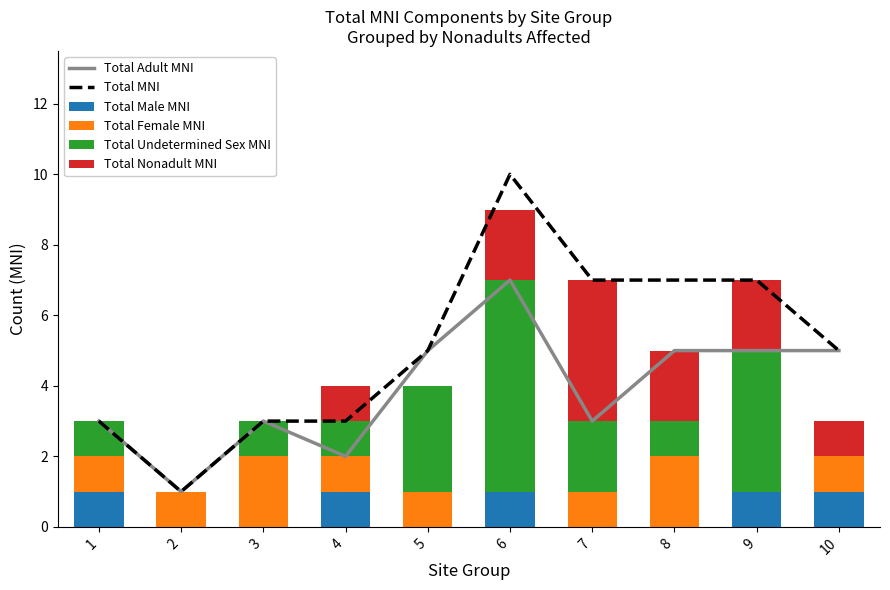

Is it true that Total Adult MNI equals 7 at 8?

False